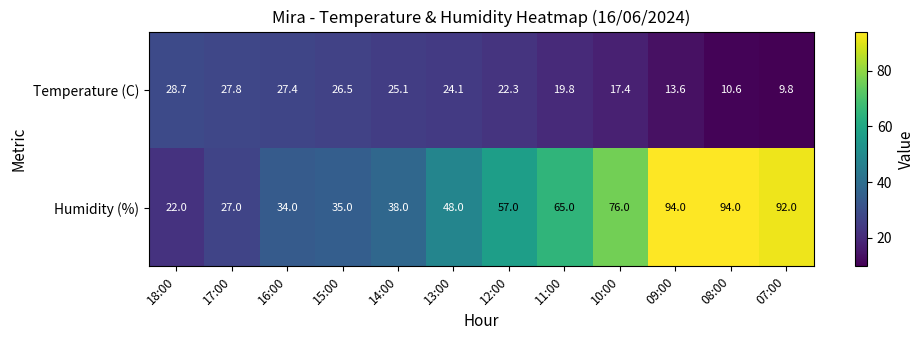

True or false: Temperature (C) has a value of 10.6 at 08:00.

True